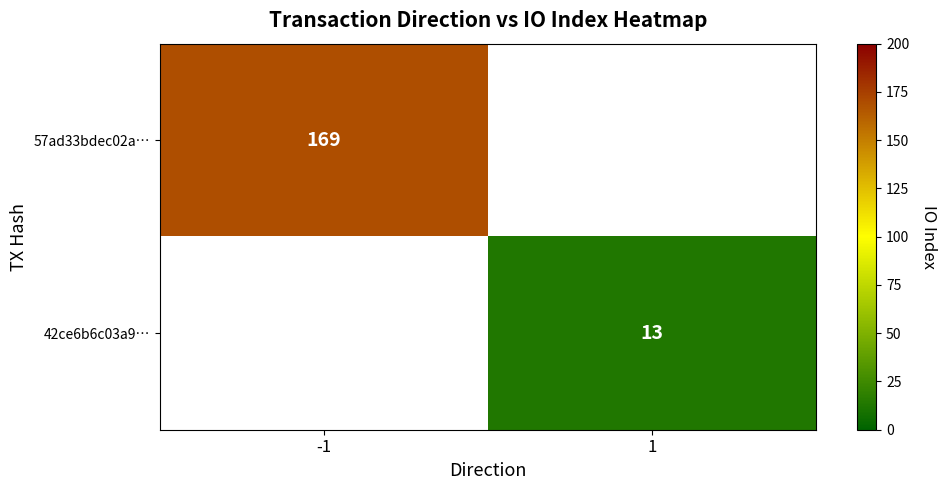

At how many categories does at least one series exceed 142?

1